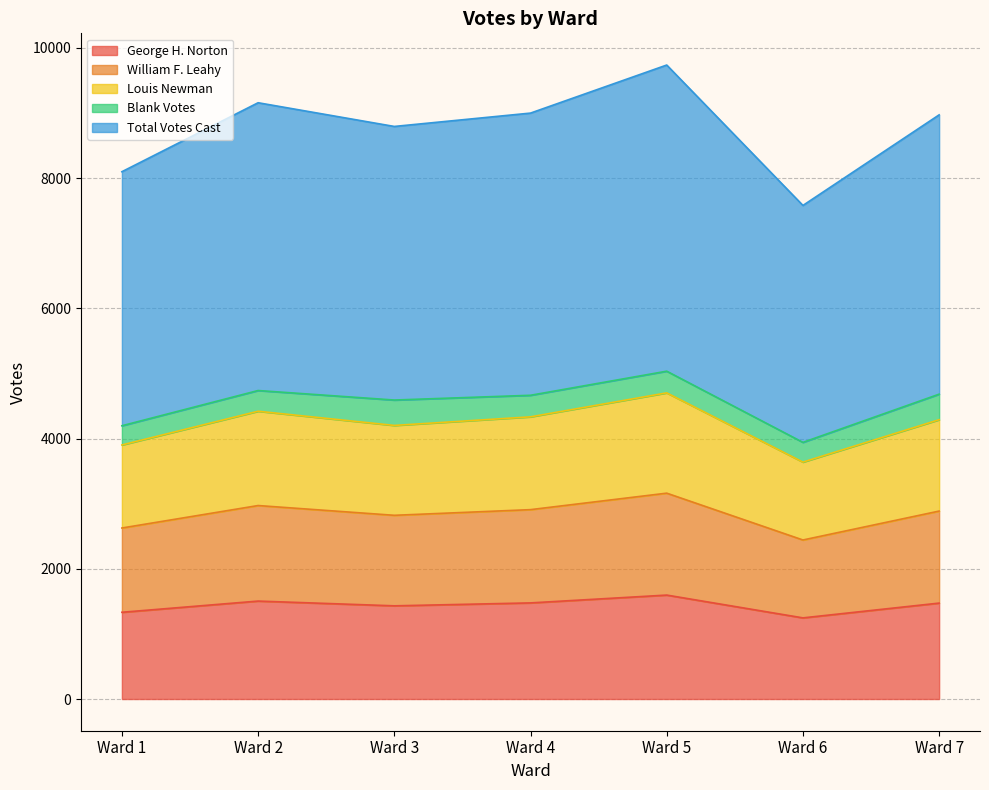

True or false: George H. Norton and Total Votes Cast intersect in this chart.

False